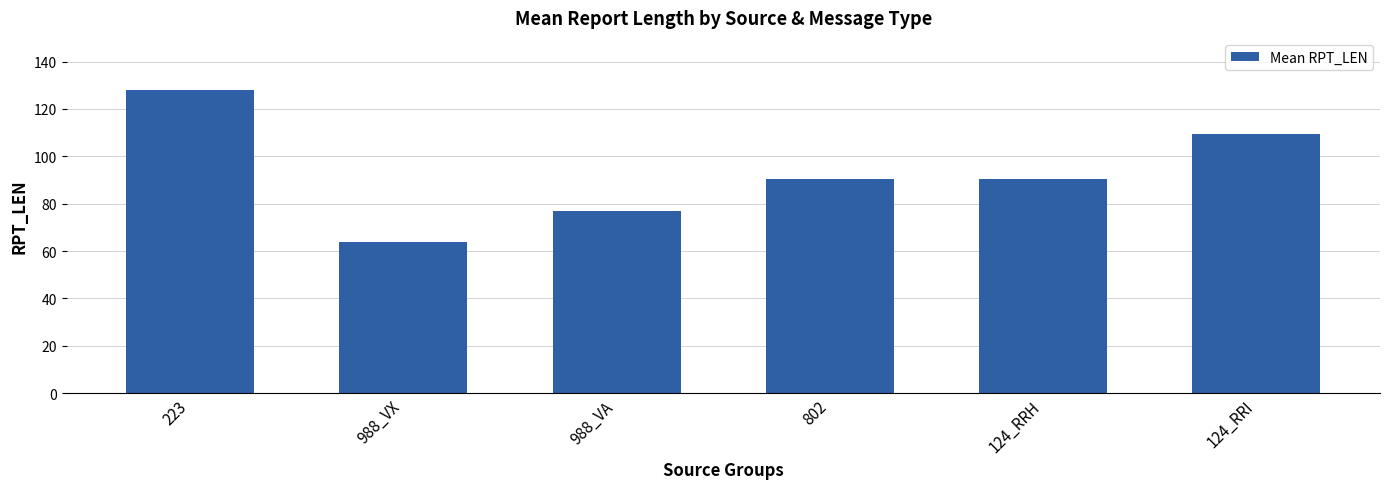

Which category has the lowest value across all series?

988_VX